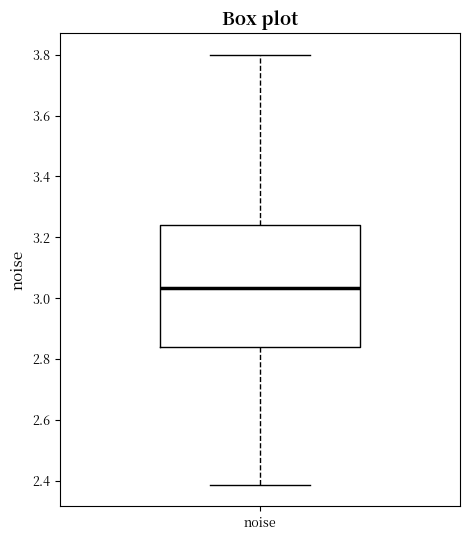

Where is the upper edge of the box for noise on the y-axis? The values are not printed on the chart, so give them approximately, as read against the axis.

3.24